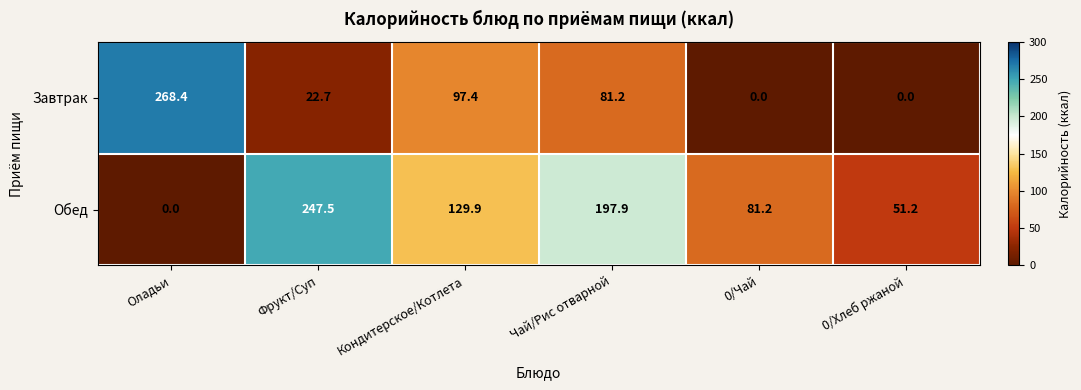

At how many categories does at least one series exceed 8?

6